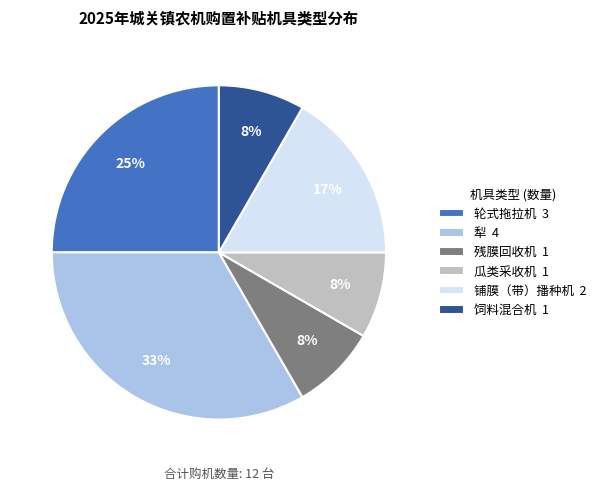

The 残膜回收机 slice represents 8% of the pie. True or false?

True